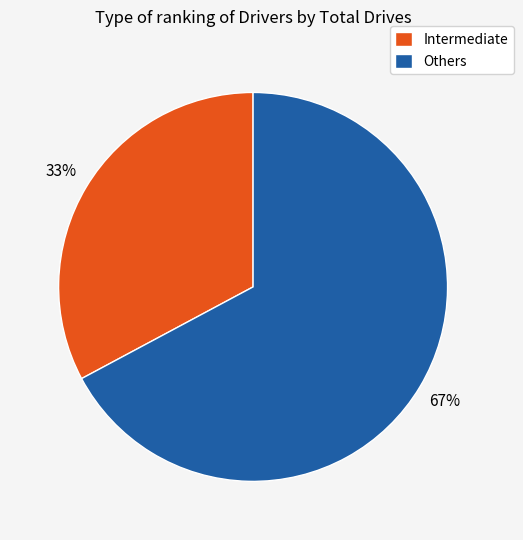

Count the number of slices in the pie.

2